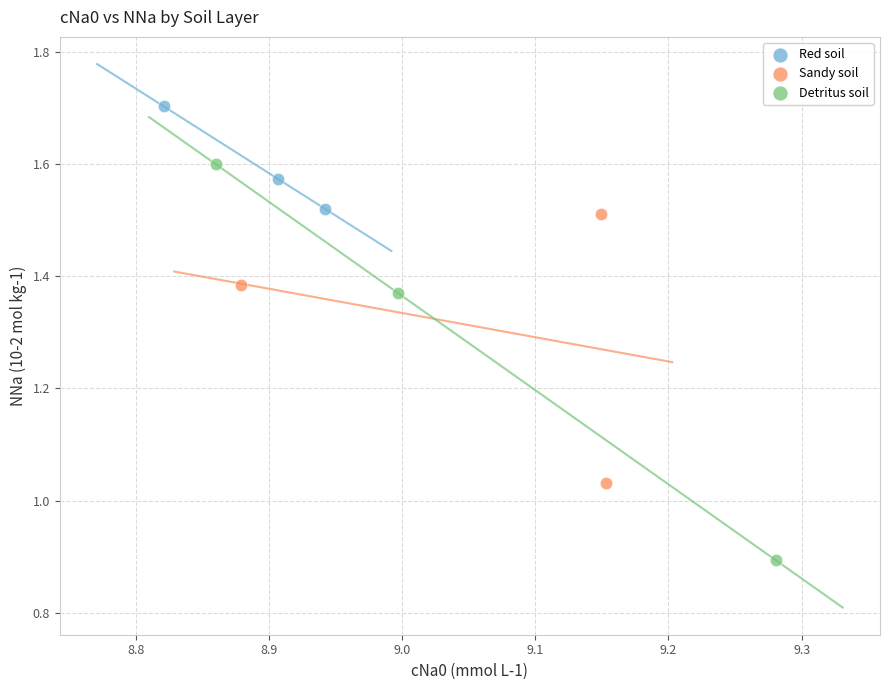

Which series reaches the maximum Y coordinate?

Red soil